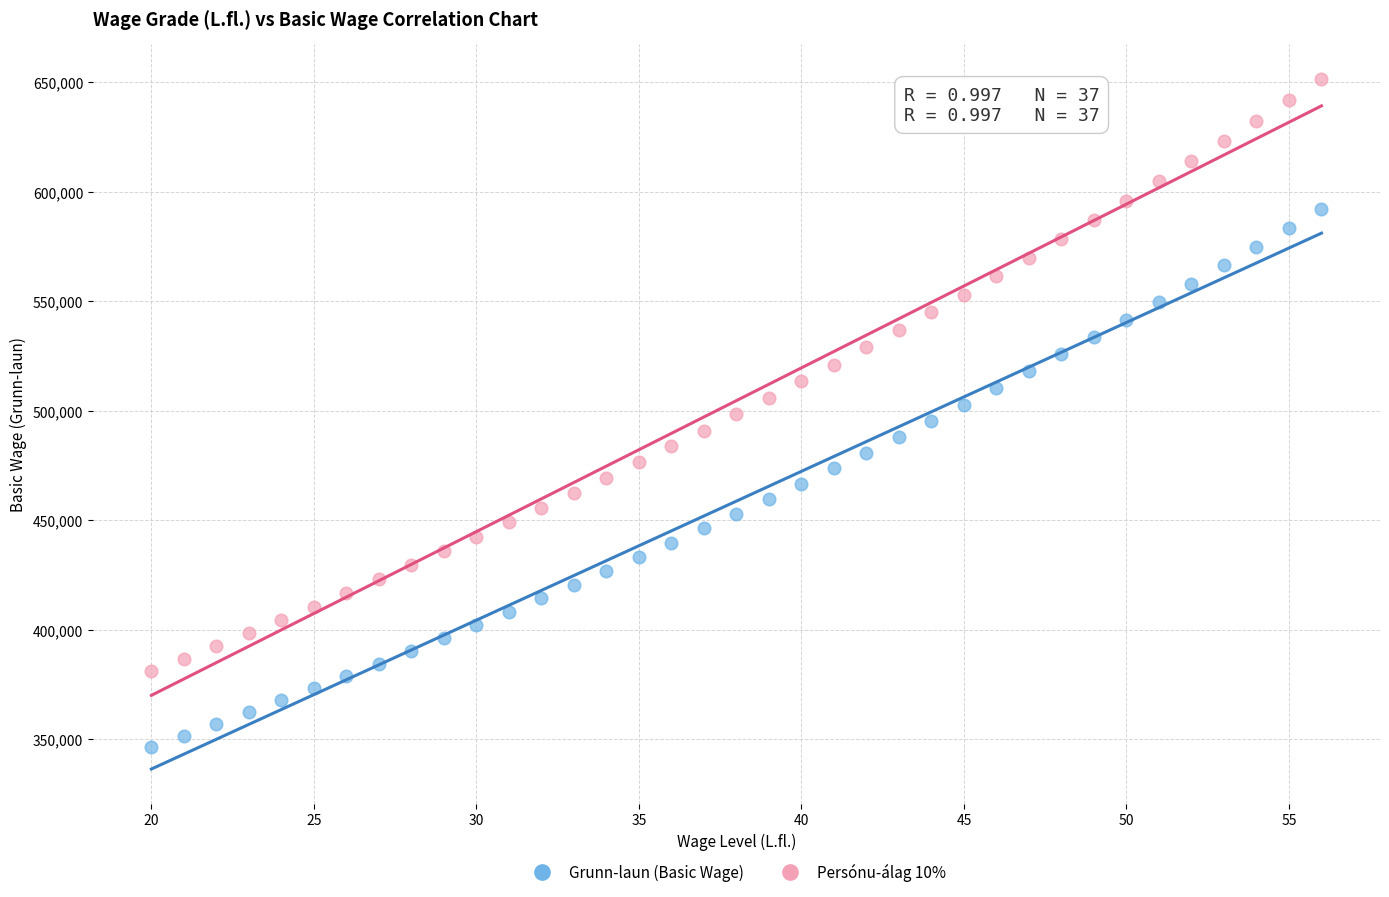

Across all data points, what is the range of X values (max minus min)?

36